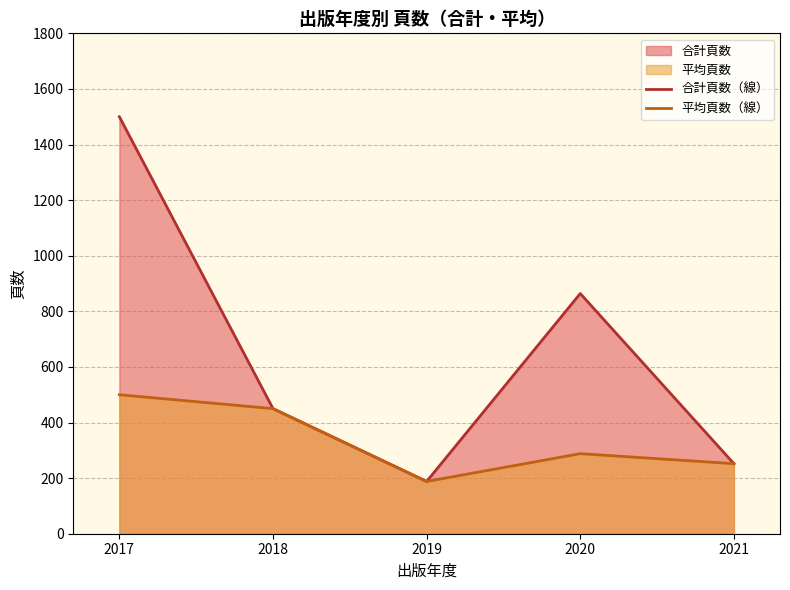

What is the difference between the maximum and minimum values in the 合計頁数（線） series?

1312